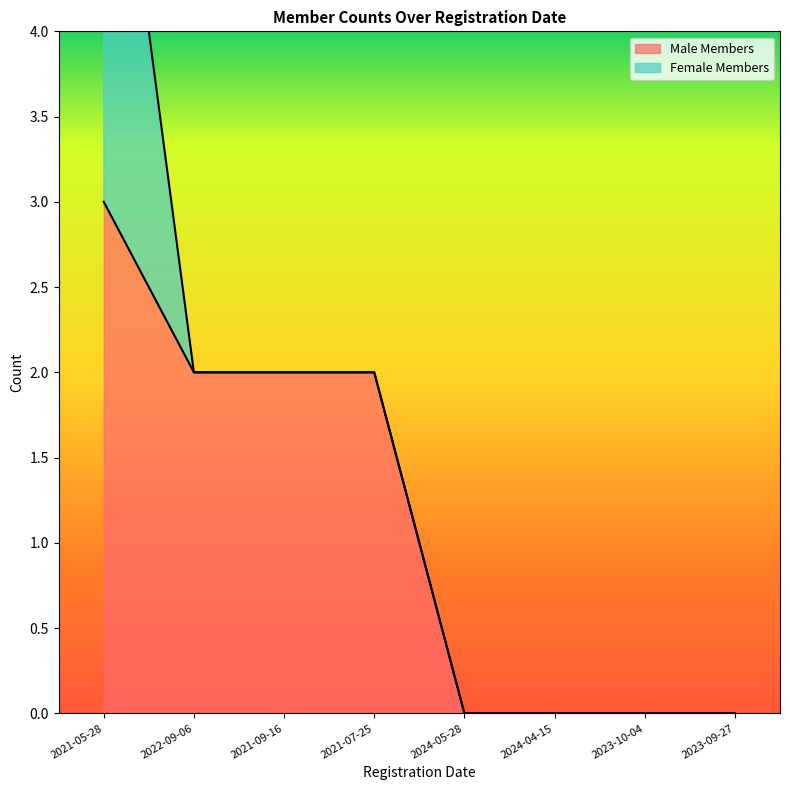

Which category has the highest value across all series?

2021-05-28